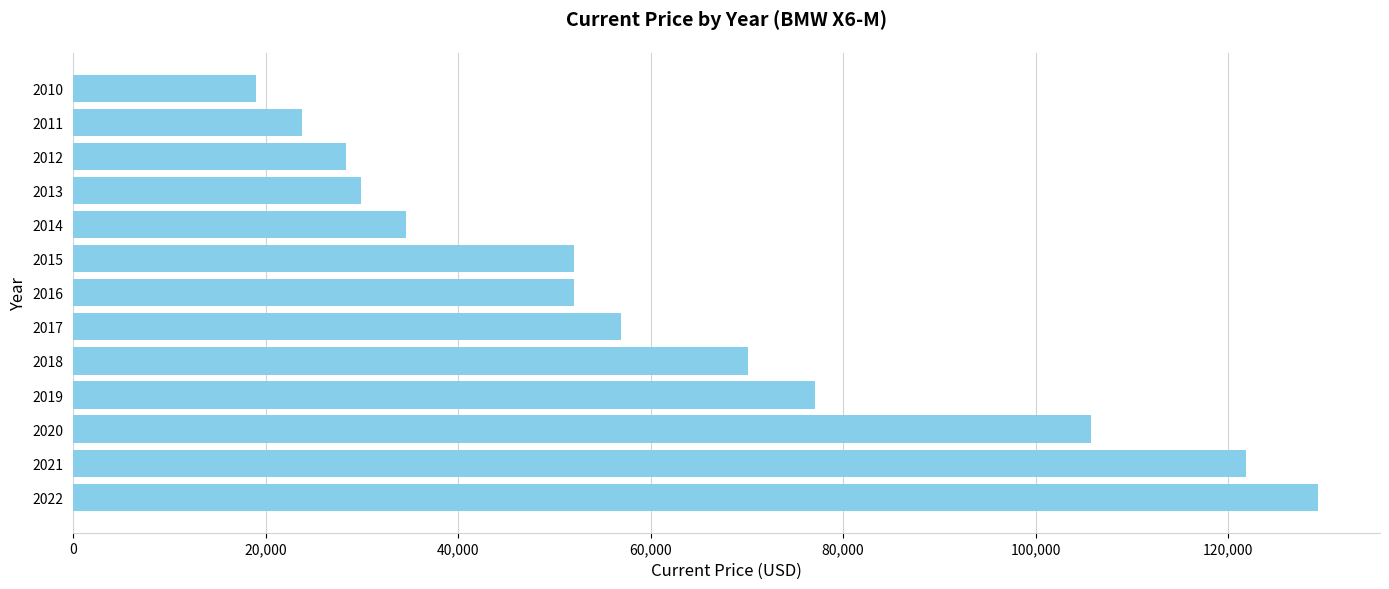

What is the difference between the second highest and minimum values?

102847